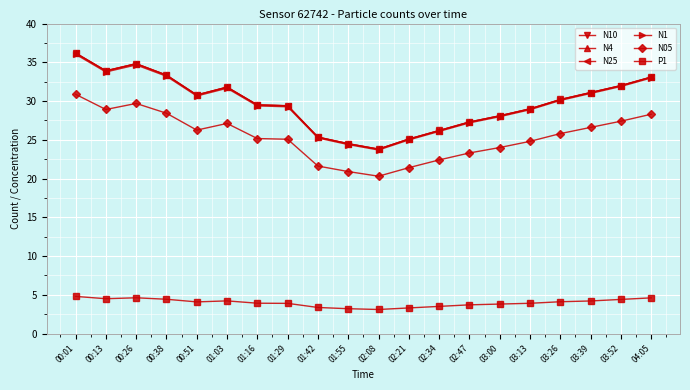

What value does the N05 series have at 00:38?

28.4